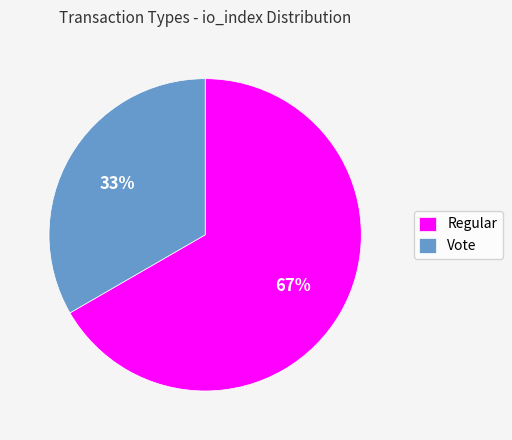

Is there a majority slice in this chart?

Yes